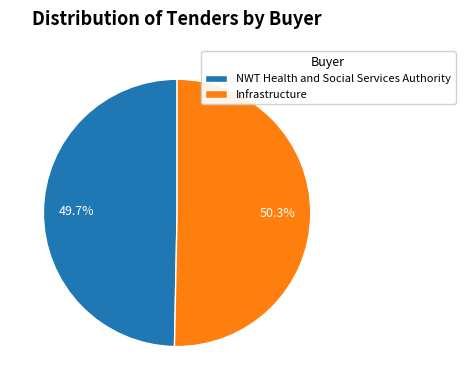

How many slices are in this pie chart?

2